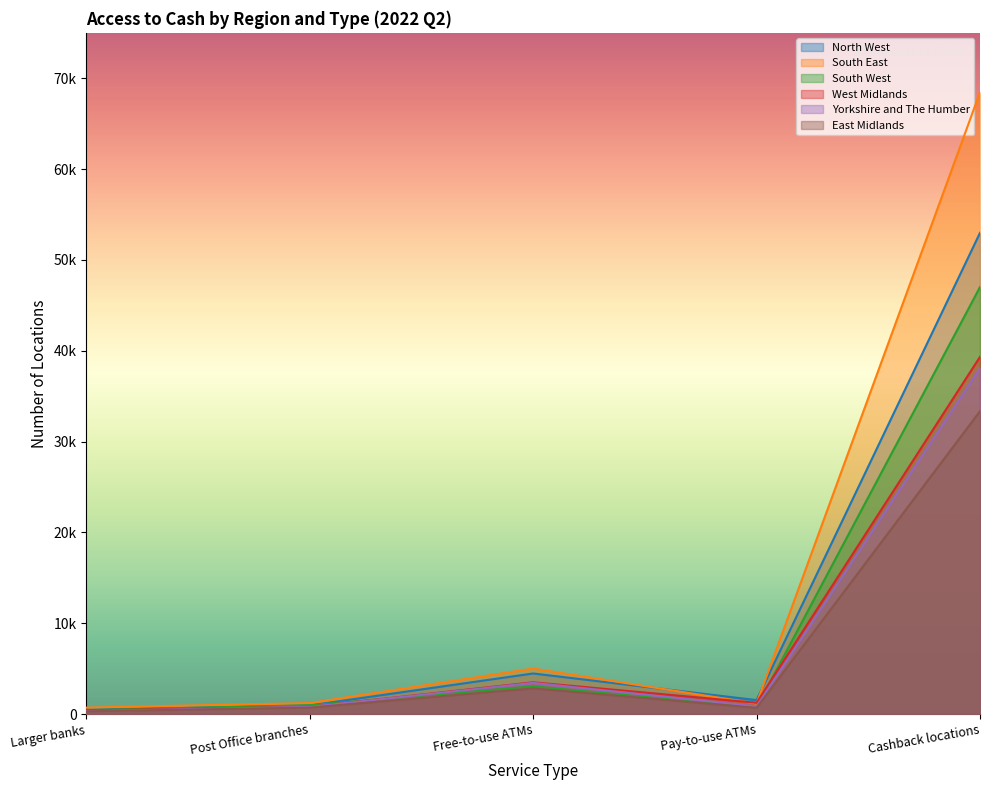

Reading left to right, extract all data points from this chart.

North West: 499	962	4480	1546	52984
South East: 722	1223	5022	1160	68448
South West: 438	979	3073	742	47017
West Midlands: 415	806	3508	1251	39334
Yorkshire and The Humber: 341	804	3445	860	38093
East Midlands: 313	722	2839	696	33351